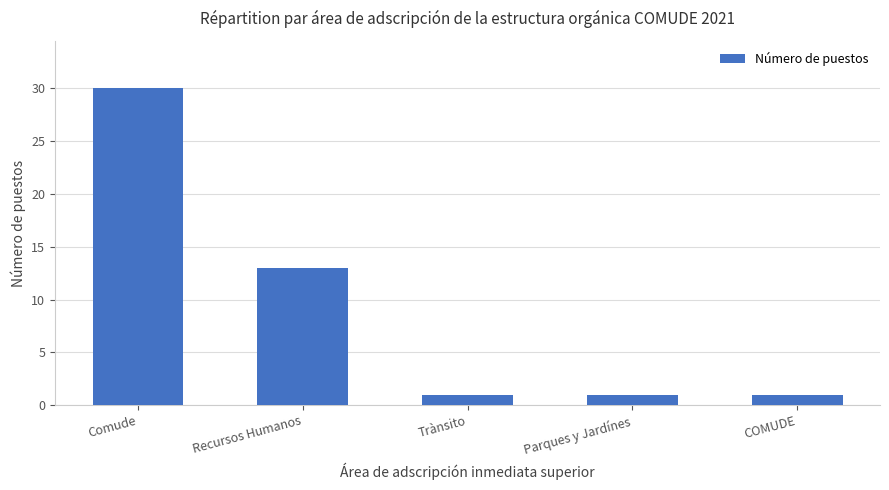

What is the difference between the values at Comude and Parques y Jardínes?

29